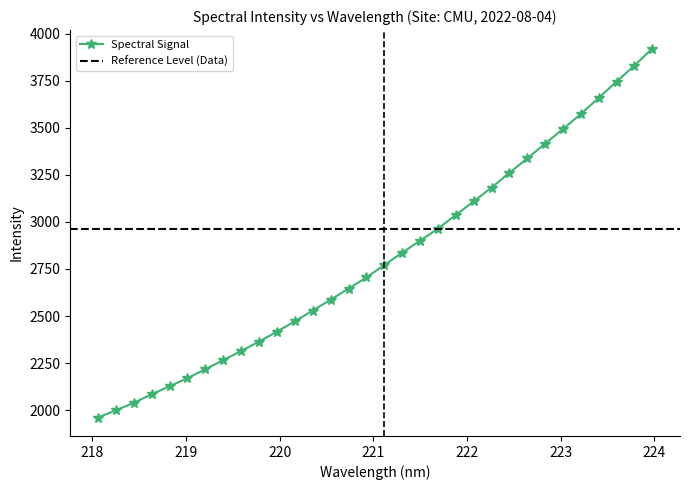

What is the smallest value displayed?

1960.9